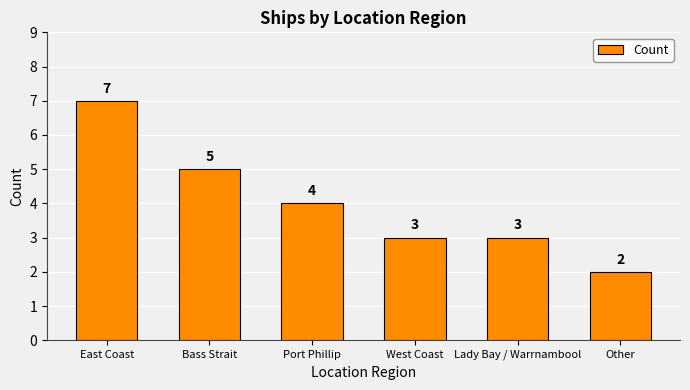

Count the values in the range 3 to 5.

4